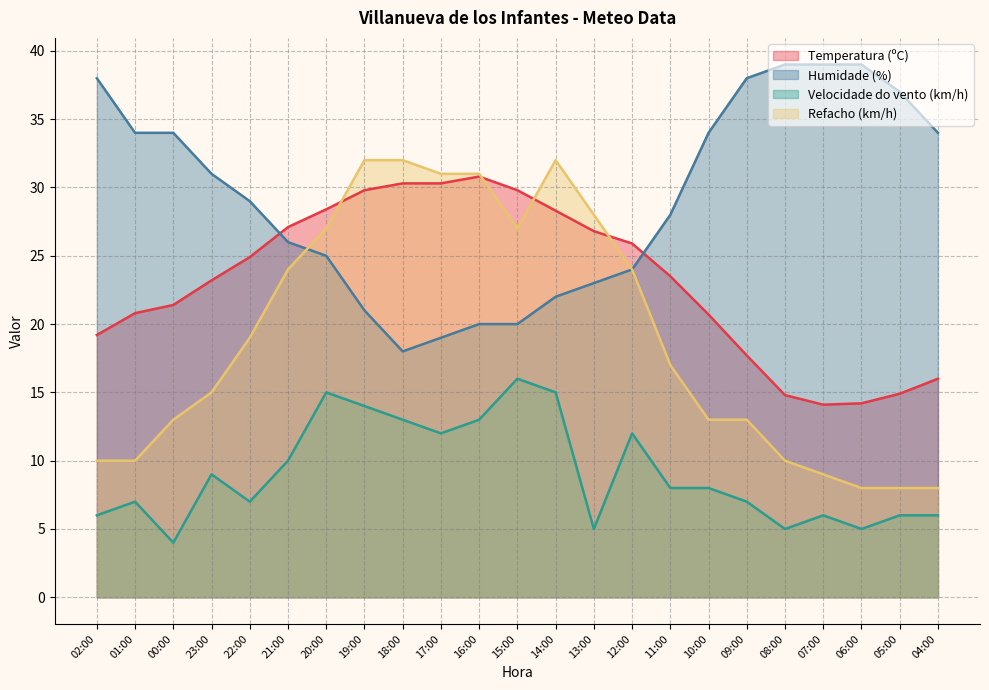

How many values in the Velocidade do vento (km/h) series exceed 8?

10